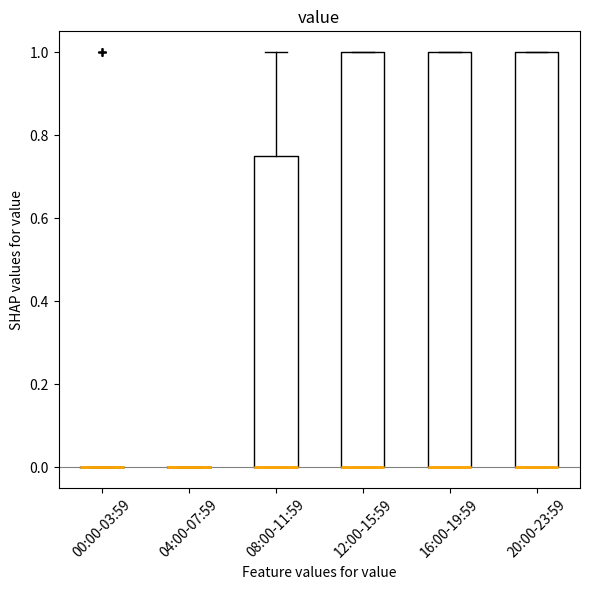

Reading left to right, read every box against the y-axis: the position of its median line, the range the box covers, and the ends of its whiskers. The values are not printed on the chart, so give them approximately, as read against the axis.

00:00-03:59: box collapsed to a line at 0.00, whiskers 0.00 to 0.00
04:00-07:59: box collapsed to a line at 0.00, whiskers 0.00 to 0.00
08:00-11:59: median 0.00 (drawn on the box's lower edge), box 0.00 to 0.76, whiskers 0.00 to 1.00
12:00-15:59: median 0.00 (drawn on the box's lower edge), box 0.00 to 1.00, whiskers 0.00 to 1.00
16:00-19:59: median 0.00 (drawn on the box's lower edge), box 0.00 to 1.00, whiskers 0.00 to 1.00
20:00-23:59: median 0.00 (drawn on the box's lower edge), box 0.00 to 1.00, whiskers 0.00 to 1.00